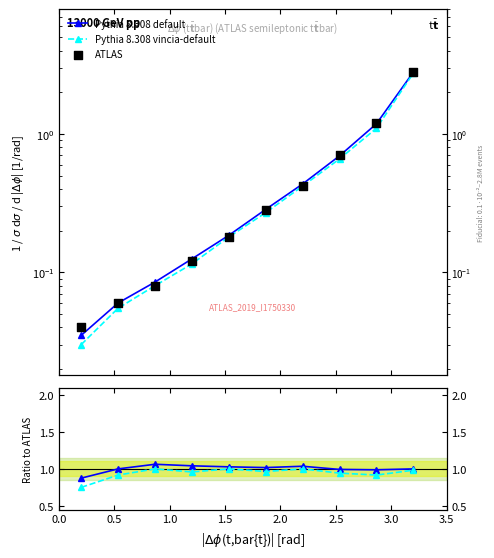

Is the value of ATLAS at 1.5 greater than the value of Pythia 8.308 vincia-default at 3.5?

No